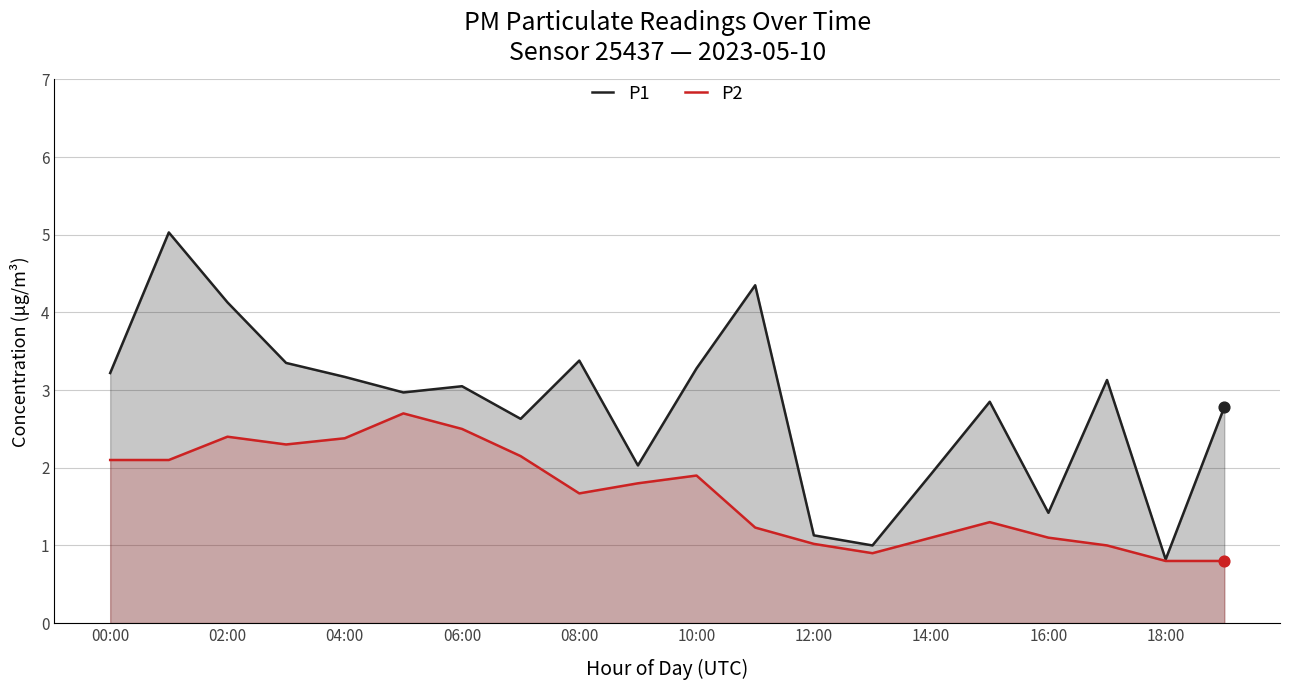

Which series has the largest total across all categories?

P1